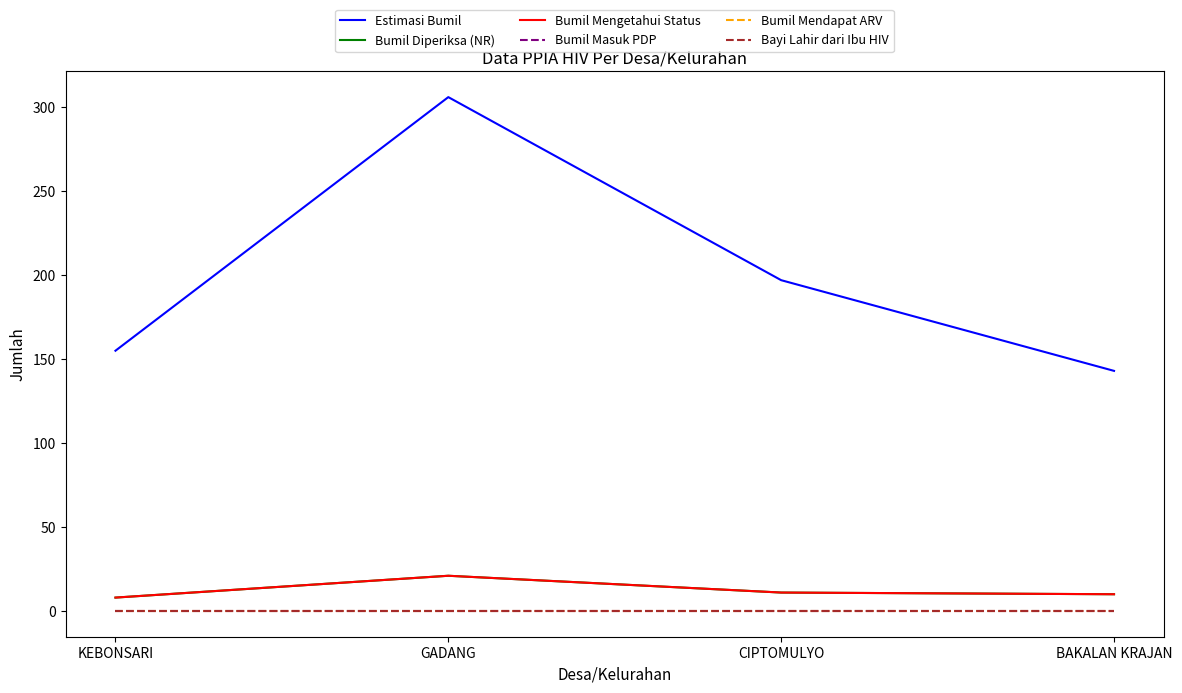

Between KEBONSARI and BAKALAN KRAJAN, which series saw the biggest shift?

Estimasi Bumil